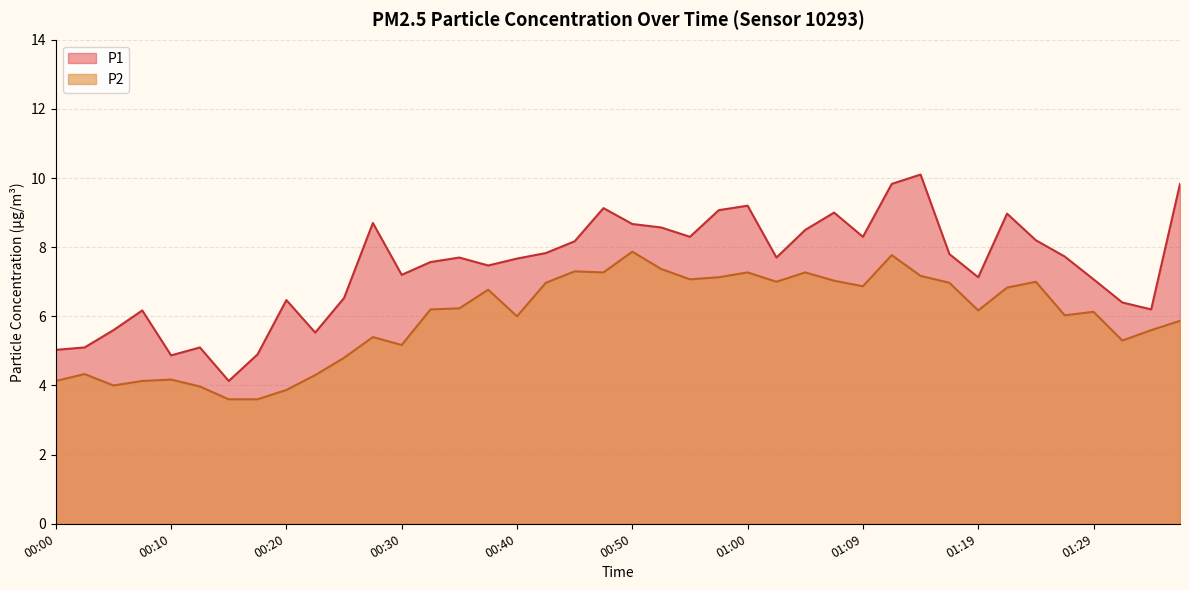

Reading right to left, transcribe all the data shown in this chart.

P1: 01:36=9.8	01:34=6.2	01:31=6.4	01:29=7.1	01:27=7.7	01:24=8.2	01:22=9.0	01:19=7.1	01:17=7.8	01:14=10.1	01:12=9.8	01:09=8.3	01:07=9.0	01:05=8.5	01:02=7.7	01:00=9.2	00:57=9.1	00:55=8.3	00:52=8.6	00:50=8.7	00:47=9.1	00:45=8.2	00:43=7.8	00:40=7.7	00:38=7.5	00:35=7.7	00:33=7.6	00:30=7.2	00:28=8.7	00:25=6.5	00:23=5.5	00:20=6.5	00:18=4.9	00:15=4.1	00:13=5.1	00:10=4.9	00:08=6.2	00:05=5.6	00:03=5.1	00:00=5.0
P2: 01:36=5.9	01:34=5.6	01:31=5.3	01:29=6.1	01:27=6.0	01:24=7.0	01:22=6.8	01:19=6.2	01:17=7.0	01:14=7.2	01:12=7.8	01:09=6.9	01:07=7.0	01:05=7.3	01:02=7.0	01:00=7.3	00:57=7.1	00:55=7.1	00:52=7.4	00:50=7.9	00:47=7.3	00:45=7.3	00:43=7.0	00:40=6.0	00:38=6.8	00:35=6.2	00:33=6.2	00:30=5.2	00:28=5.4	00:25=4.8	00:23=4.3	00:20=3.9	00:18=3.6	00:15=3.6	00:13=4.0	00:10=4.2	00:08=4.1	00:05=4.0	00:03=4.3	00:00=4.1